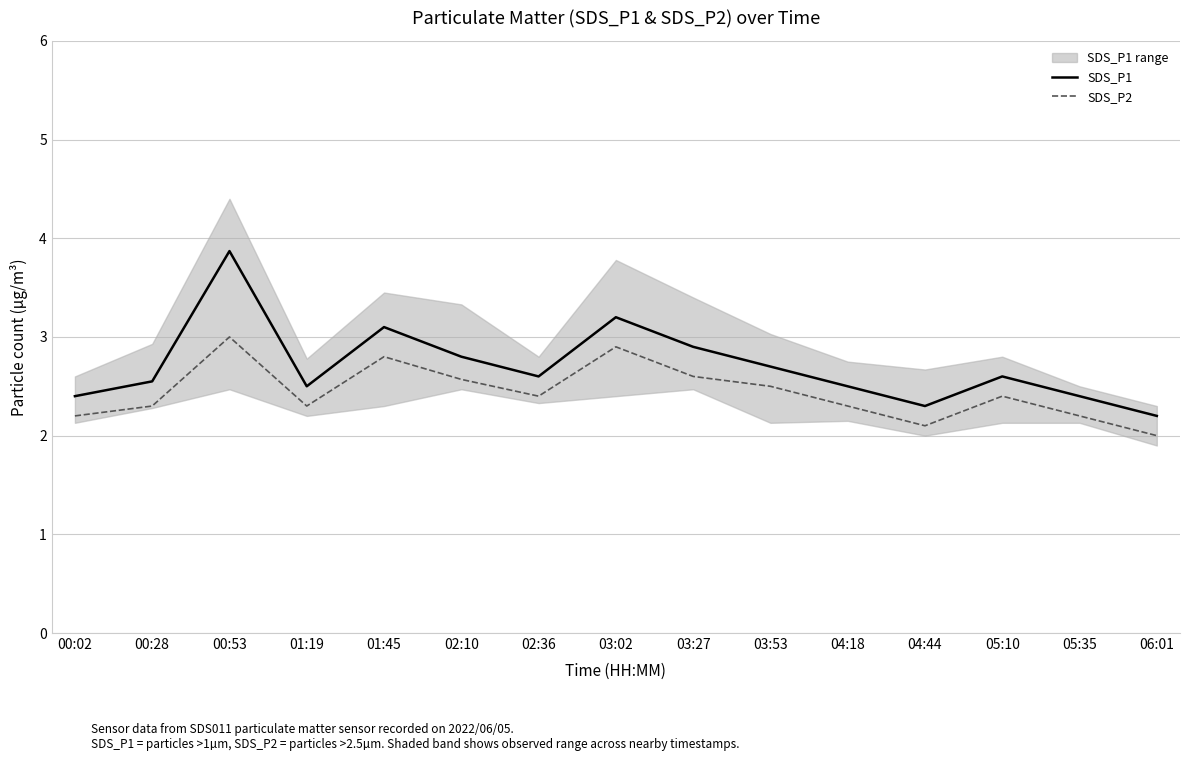

Is this an area chart (filled region under the line)?

No